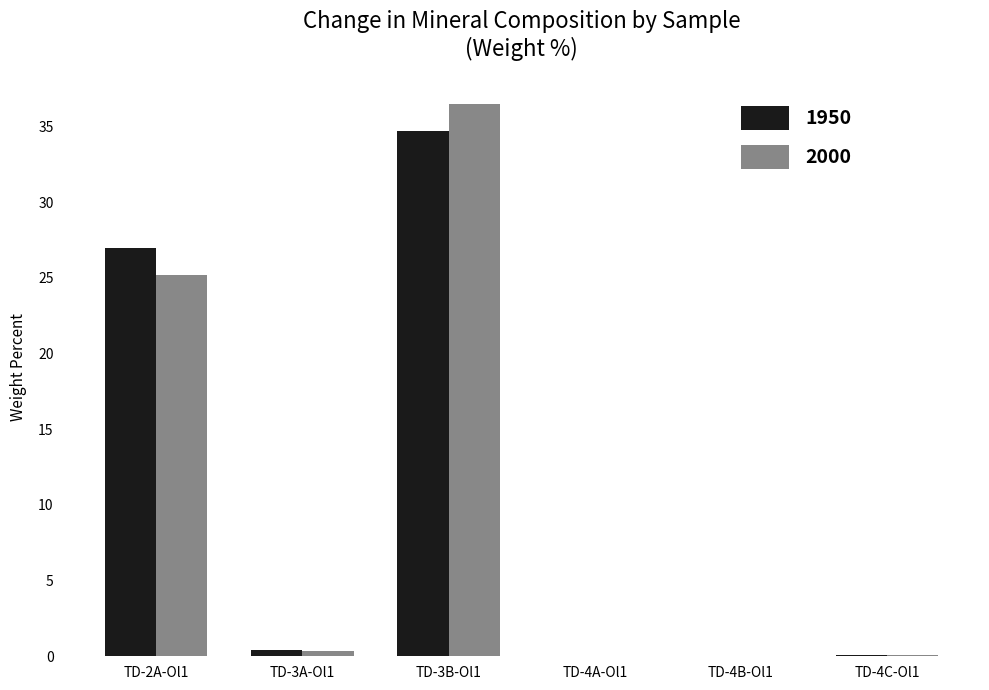

Is it true that 1950 equals 34.7 at TD-3B-Ol1?

True